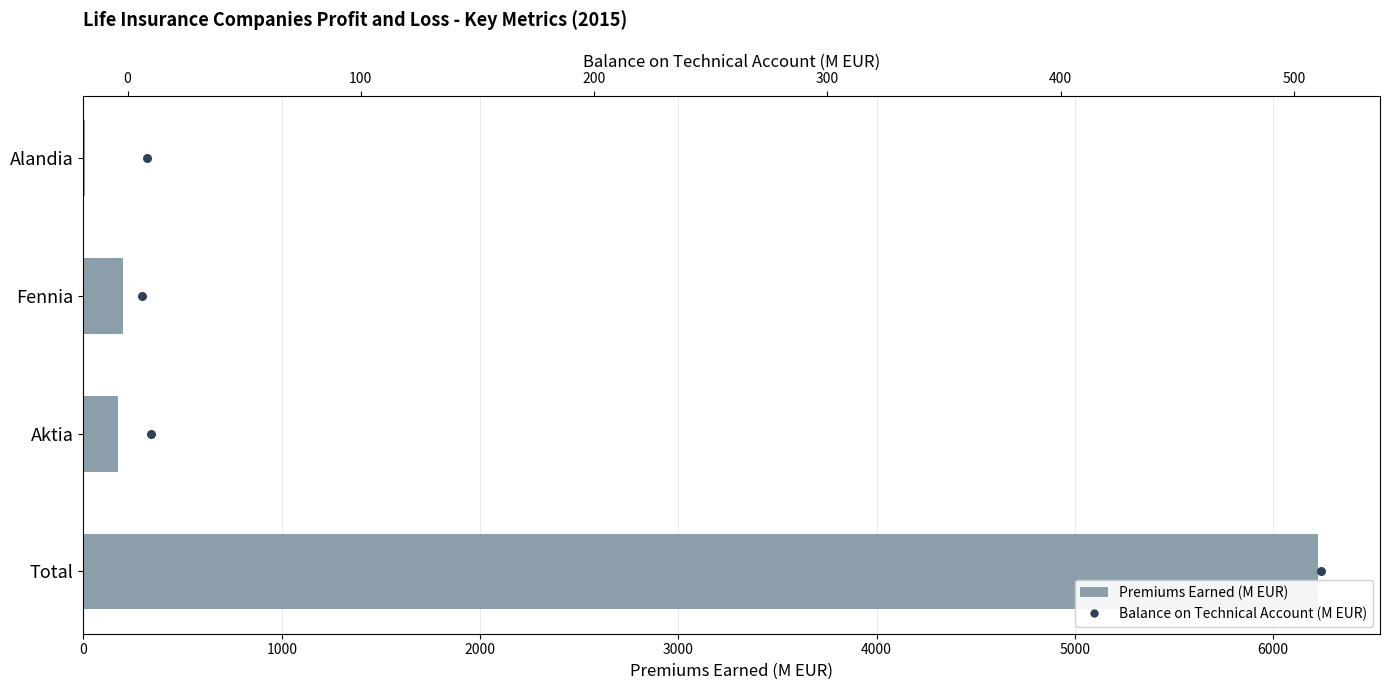

Which series reaches the minimum Y coordinate?

Balance on Technical Account (M EUR)